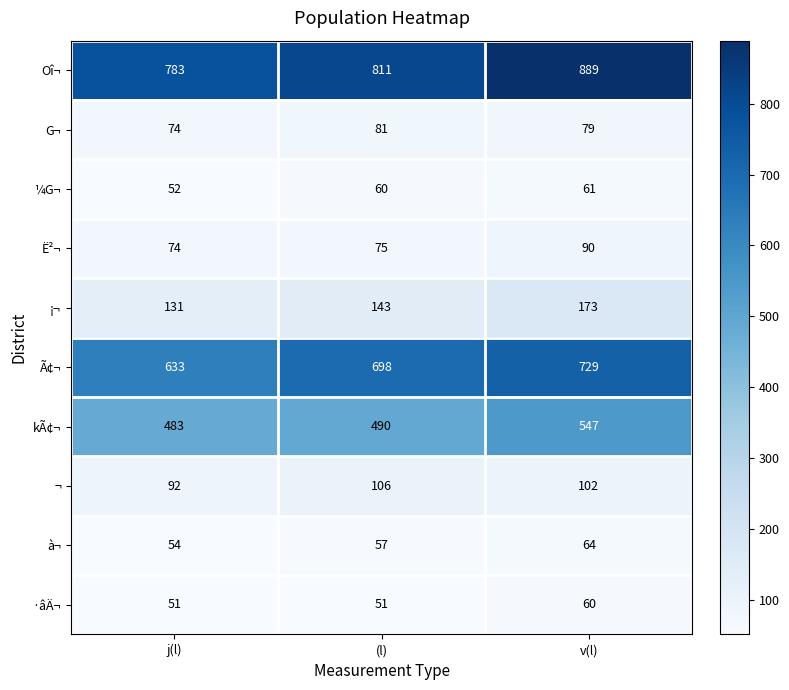

Reading right to left, extract all data points from this chart.

Oî¬: v(l)=889	(l)=811	j(l)=783
G¬: v(l)=79	(l)=81	j(l)=74
¼G¬: v(l)=61	(l)=60	j(l)=52
Ë²¬: v(l)=90	(l)=75	j(l)=74
¡¬: v(l)=173	(l)=143	j(l)=131
Ã¢¬: v(l)=729	(l)=698	j(l)=633
kÃ¢¬: v(l)=547	(l)=490	j(l)=483
¬: v(l)=102	(l)=106	j(l)=92
à¬: v(l)=64	(l)=57	j(l)=54
·âÄ¬: v(l)=60	(l)=51	j(l)=51